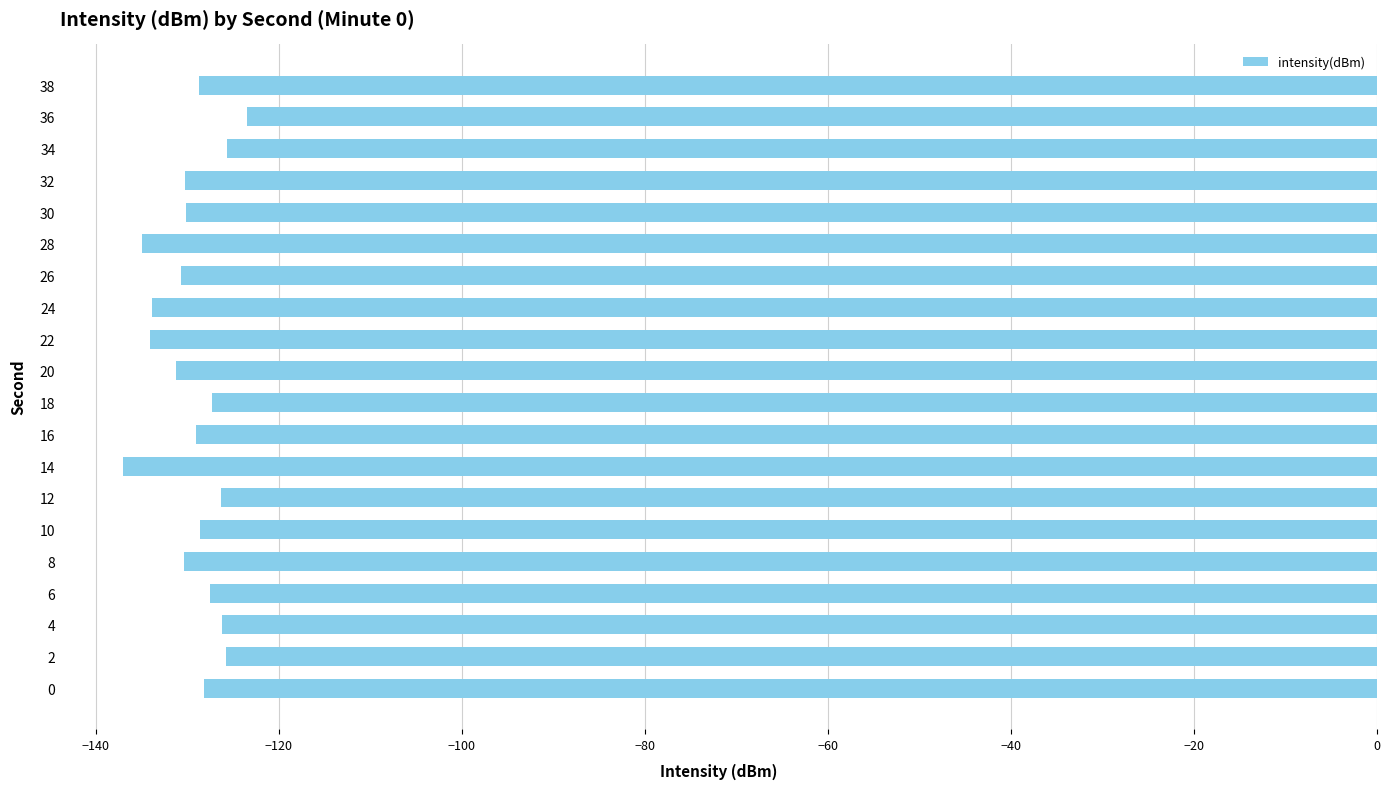

What is the approximate value at 32?

-130.2